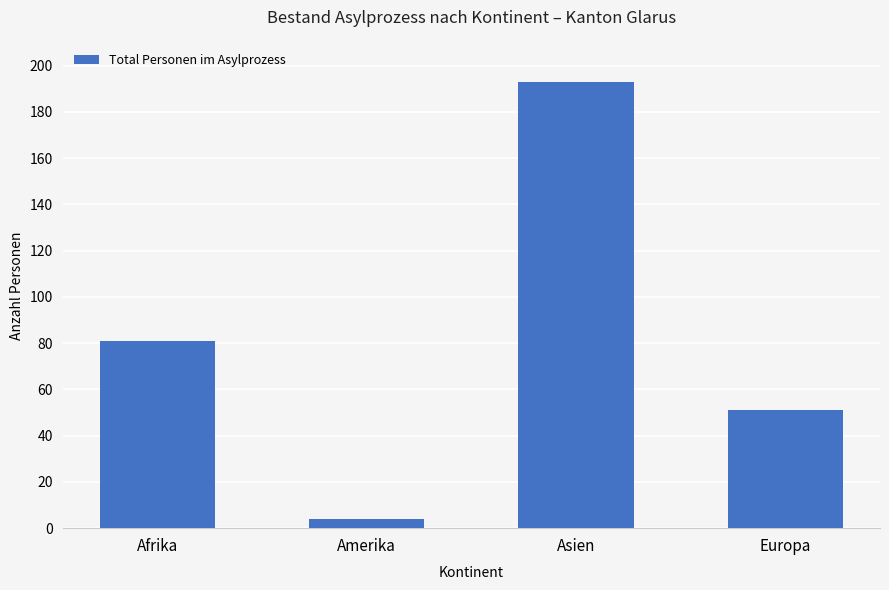

How many data points does each series have?

4